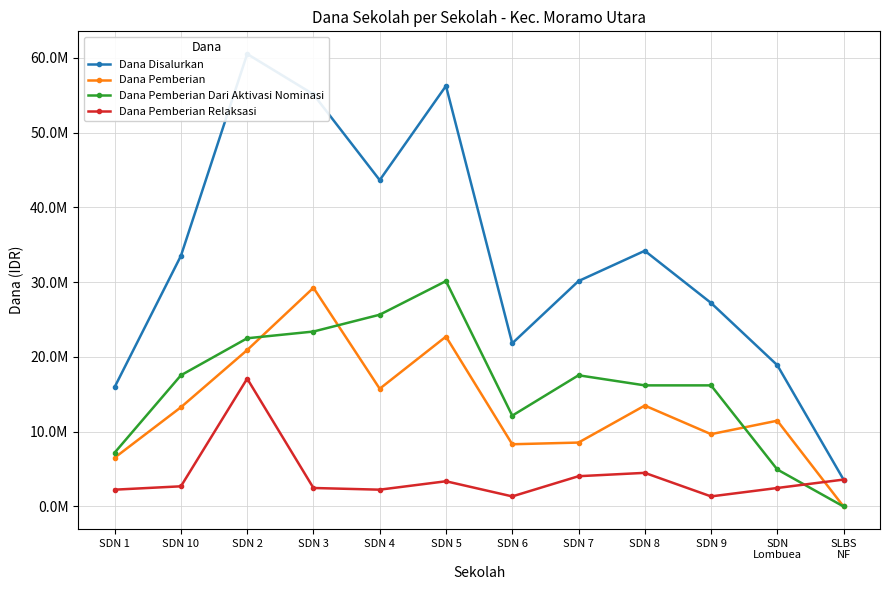

Rank the categories by Dana Disalurkan value from highest to lowest.

SDN 2, SDN 5, SDN 3, SDN 4, SDN 8, SDN 10, SDN 7, SDN 9, SDN 6, SDN
Lombuea, SDN 1, SLBS
NF